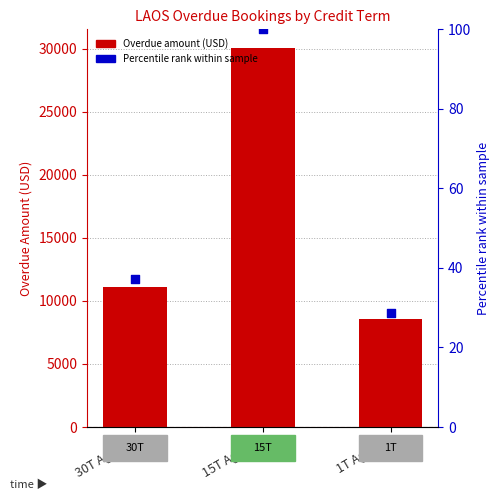

At which category is the sum across all series the highest?

15T Agents